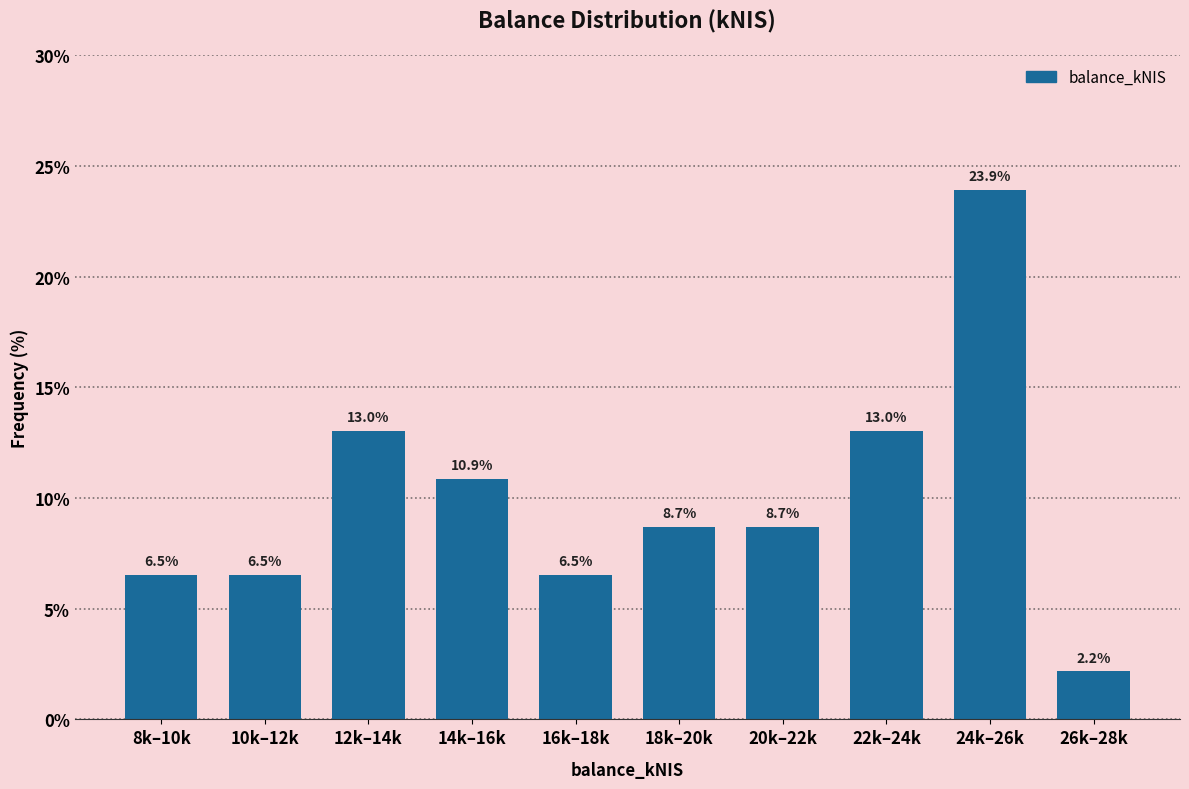

Reading left to right, transcribe all the data shown in this chart.

6.5	6.5	13.0	10.9	6.5	8.7	8.7	13.0	23.9	2.2